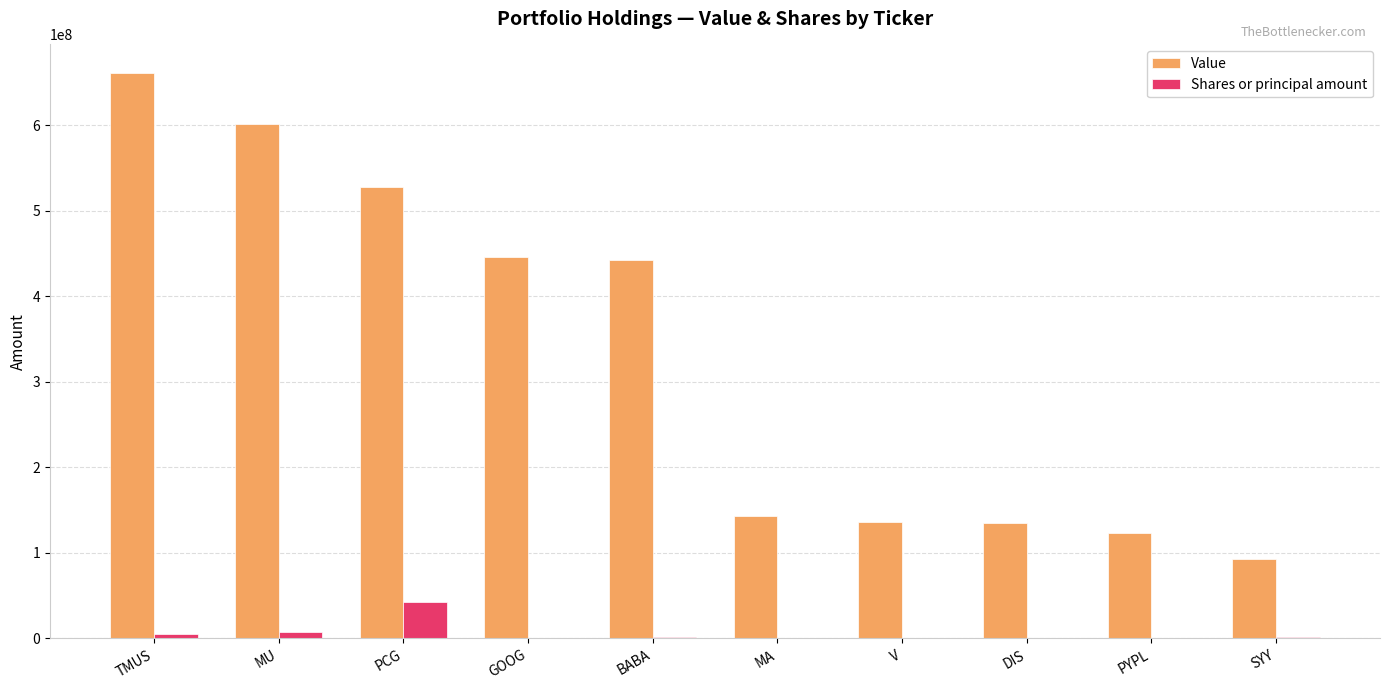

What is the sum of all Shares or principal amount values?

60972317